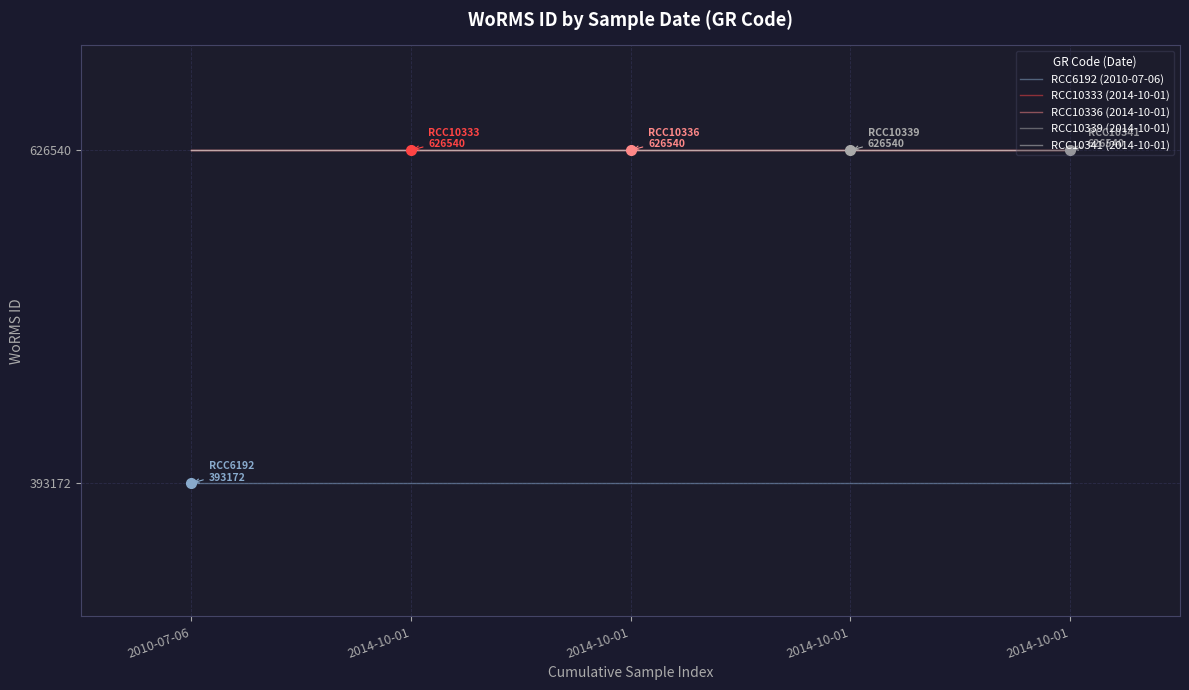

Which series has the widest spread of values?

RCC6192 (2010-07-06)